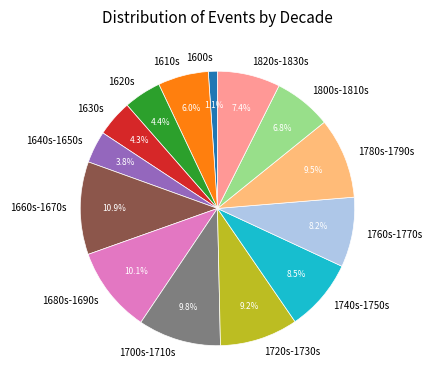

Does any single category account for the majority?

No